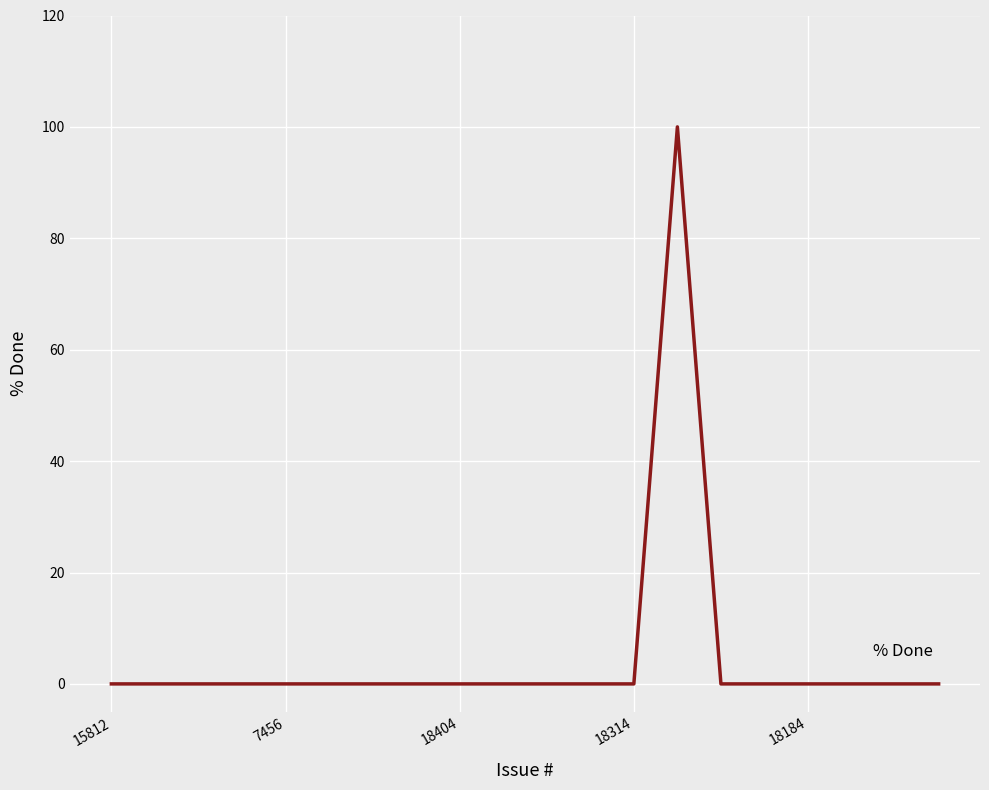

What is the maximum value shown in the chart?

100